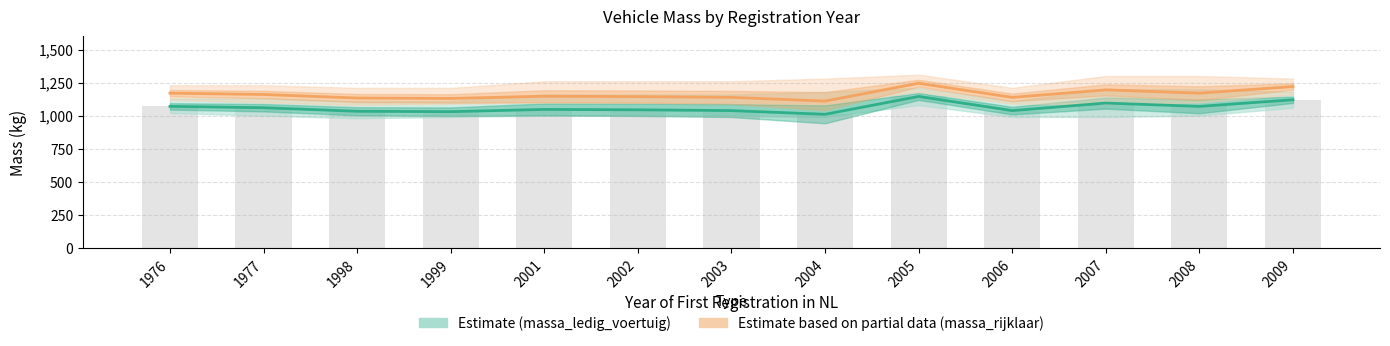

Reading left to right, transcribe all the data shown in this chart.

Estimate (massa_ledig_voertuig): 1976=1070	1977=1060	1998=1033	1999=1030	2001=1047	2002=1044	2003=1038	2004=1010	2005=1145	2006=1038	2007=1095	2008=1070	2009=1120
Estimate based on partial data (massa_rijklaar): 1976=1170	1977=1160	1998=1133	1999=1130	2001=1147	2002=1144	2003=1138	2004=1110	2005=1245	2006=1138	2007=1195	2008=1170	2009=1220